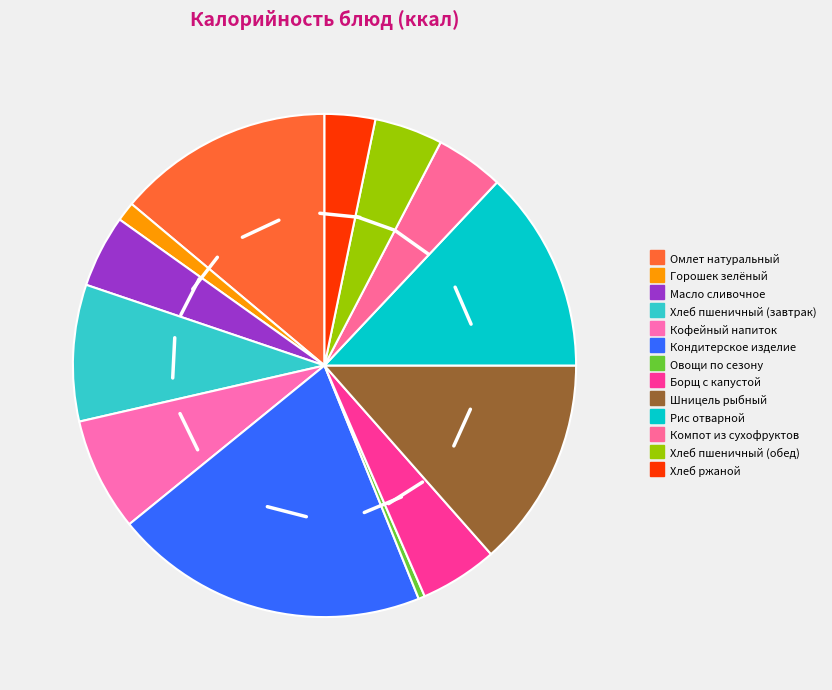

To the nearest percent, what is the average slice percentage?

8%